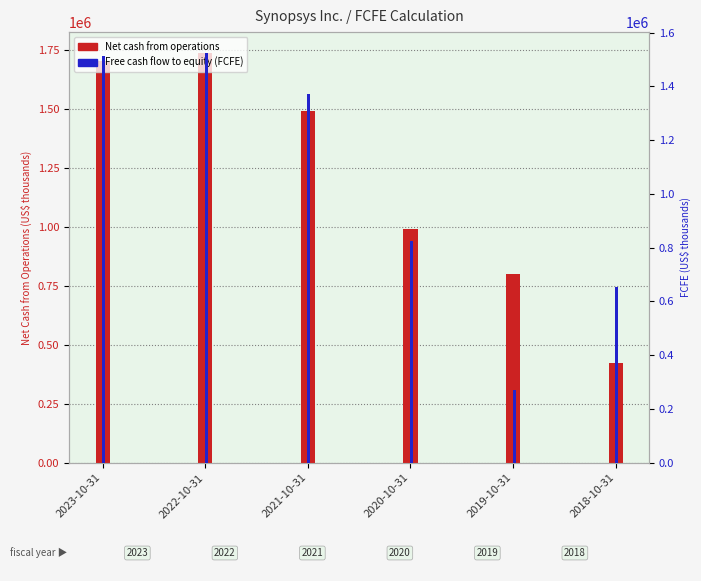

Reading right to left, list all the values displayed in this chart.

Net cash from operations: 2018-10-31=424232	2019-10-31=800513	2020-10-31=991313	2021-10-31=1492622	2022-10-31=1738900	2023-10-31=1703274
Free cash flow to equity (FCFE): 2018-10-31=652240	2019-10-31=271218	2020-10-31=824206	2021-10-31=1370797	2022-10-31=1525473	2023-10-31=1511053